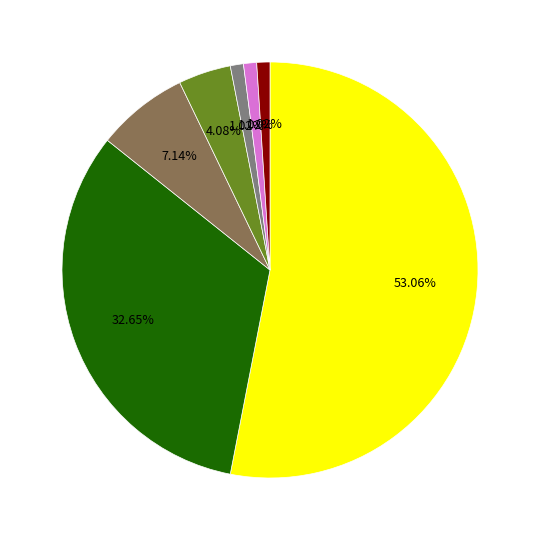

Count the number of slices in the pie.

7